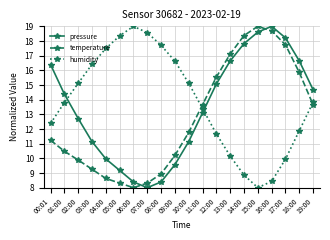

What is the minimum value shown in the chart?

8.0